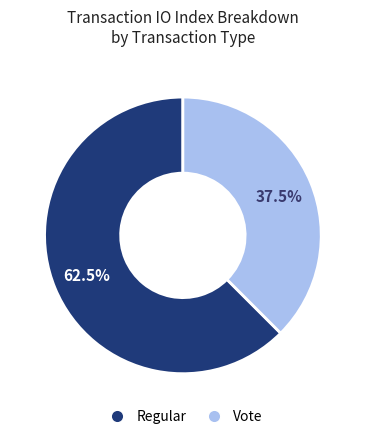

Is there a majority slice in this chart?

Yes